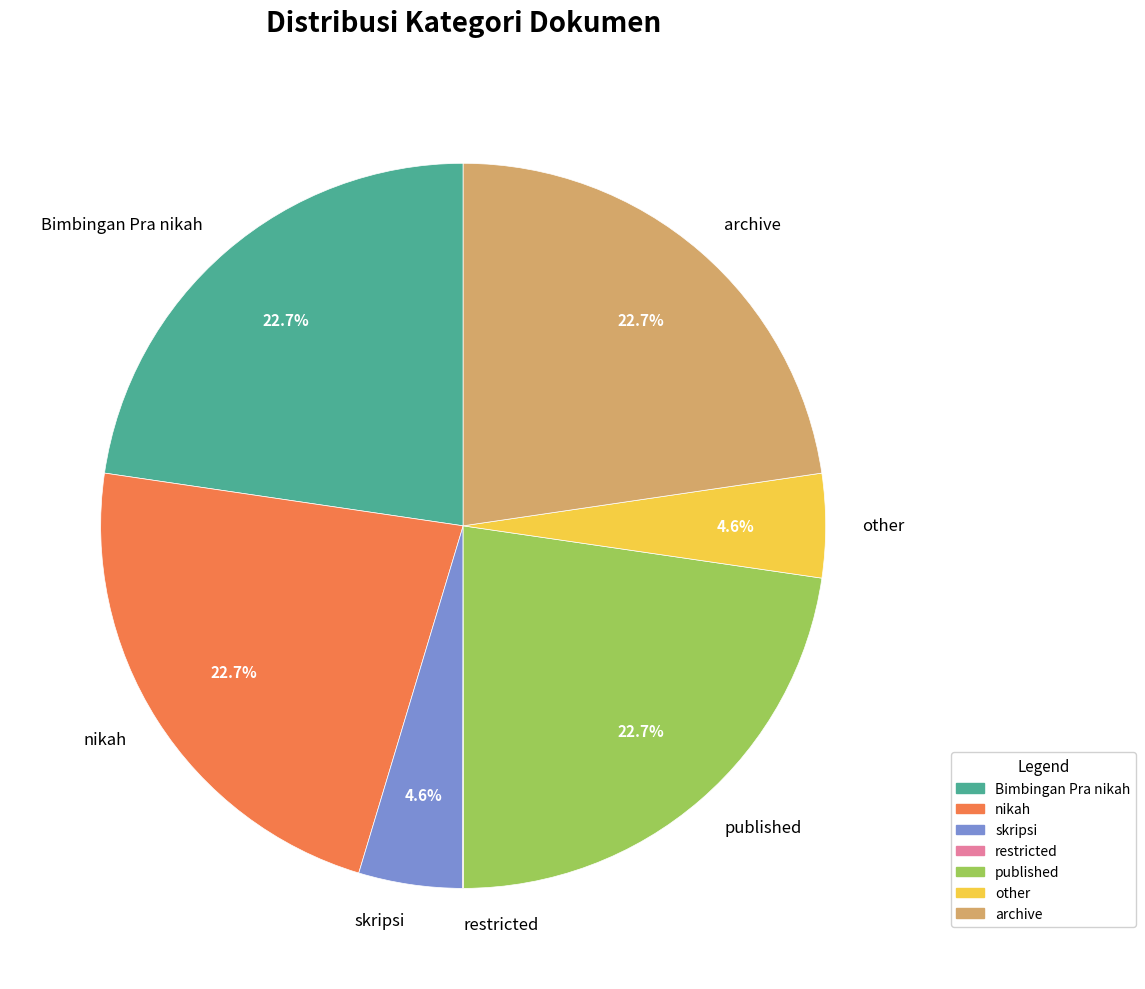

Is Bimbingan Pra nikah the majority of the pie?

No